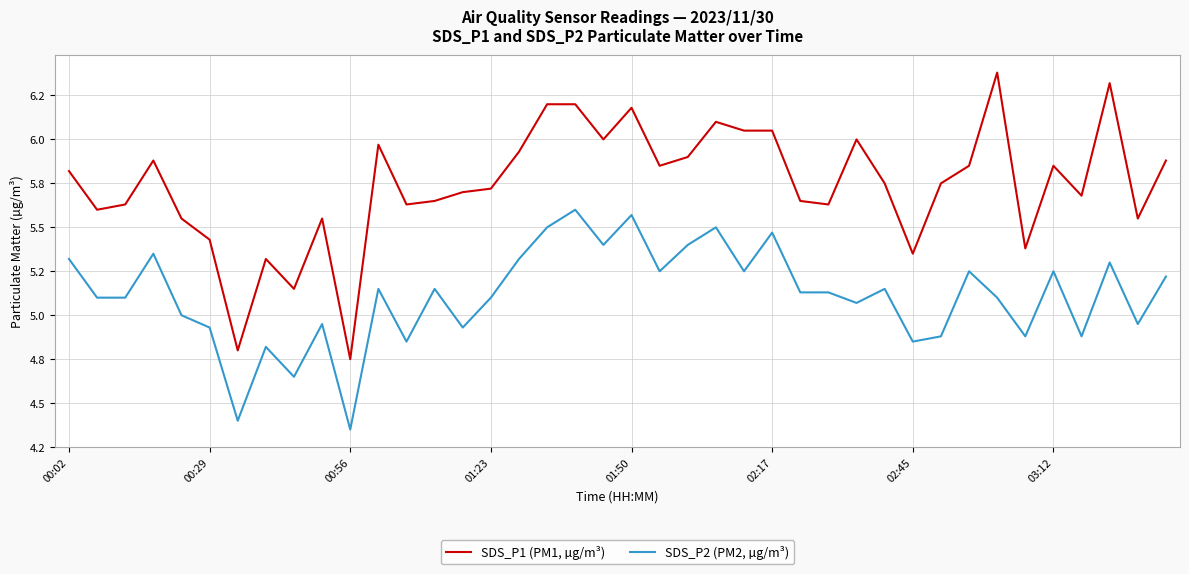

True or false: SDS_P2 (PM2, µg/m³) has more than 2 points higher than both neighbors.

True